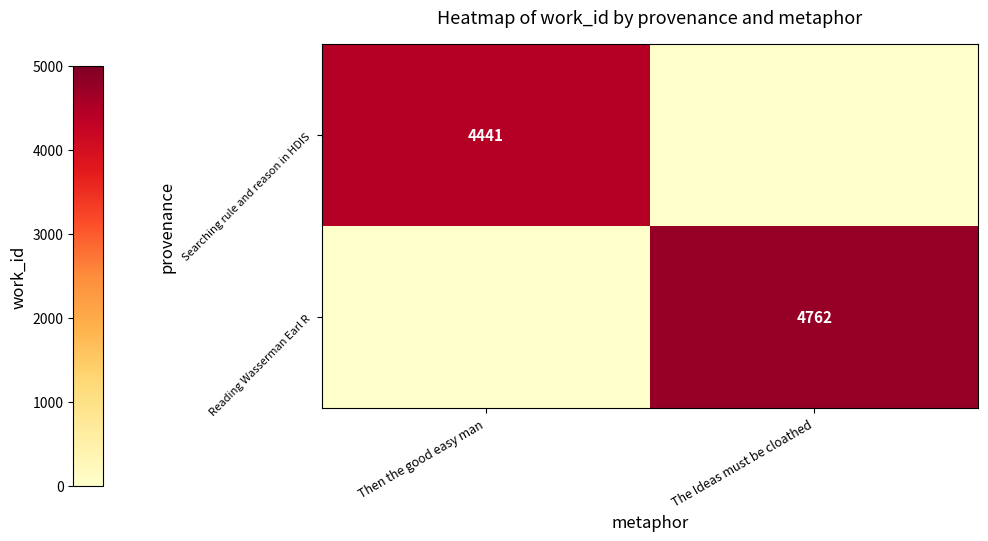

The Reading Wasserman Earl R series shows 7174 at The Ideas must be cloathed. True or false?

False